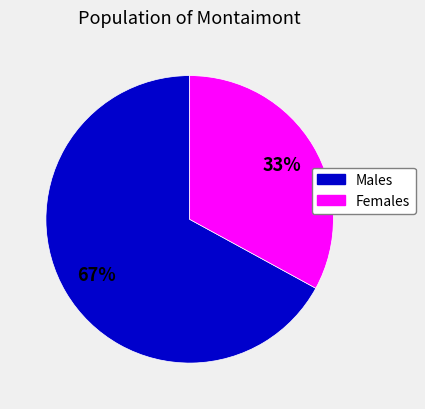

Do Males and Females together represent more than half of the pie?

Yes